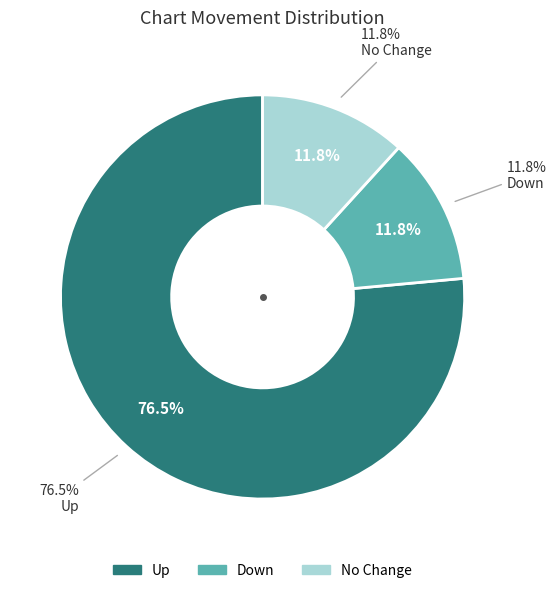

True or false: down accounts for 21% of the total.

False